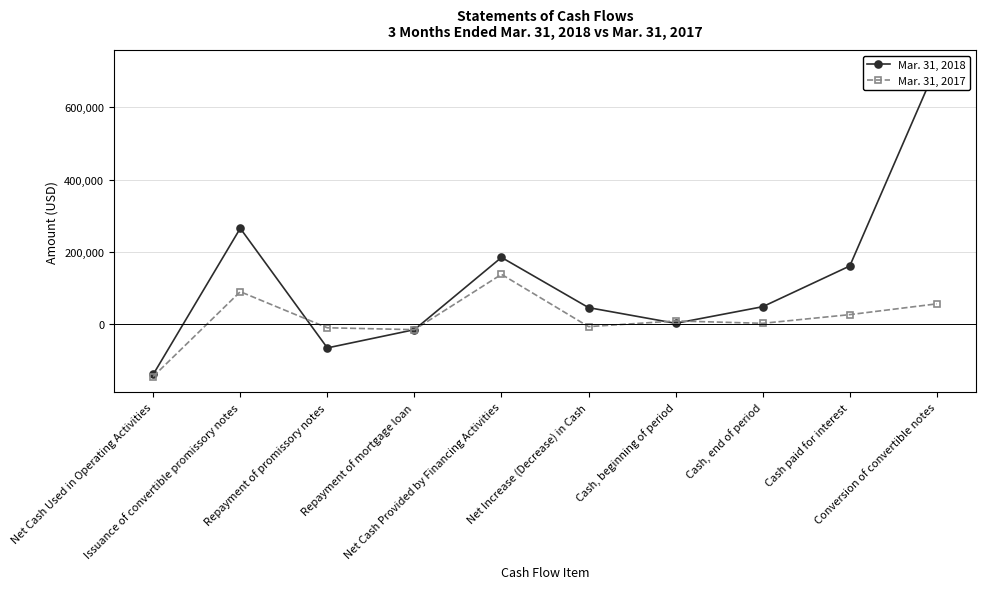

What position from the right is Net Increase (Decrease) in Cash?

5